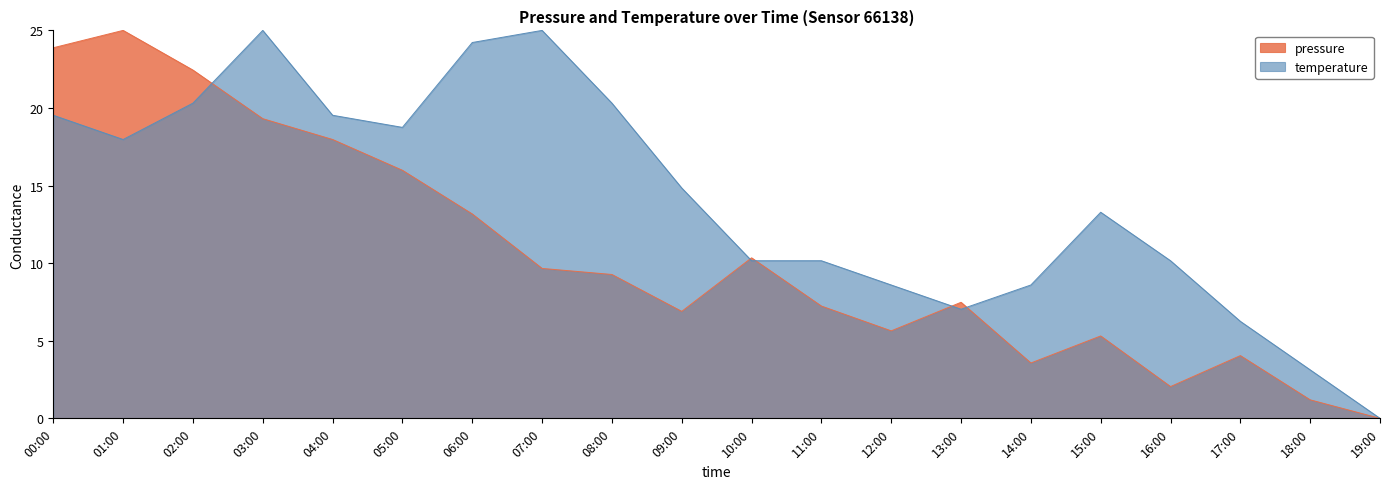

At which category does pressure reach its first local valley?

09:00